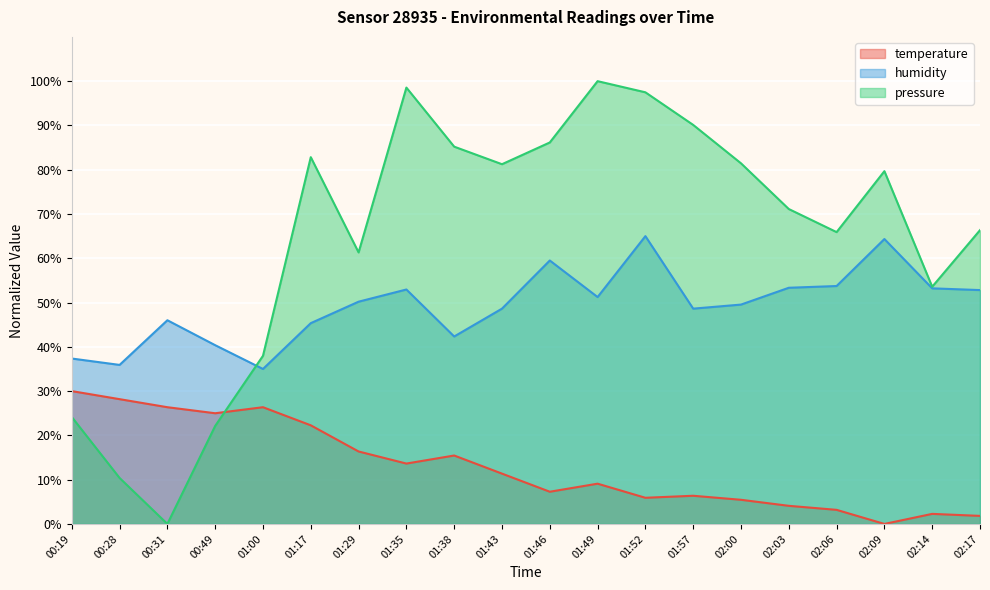

True or false: humidity has a value of 41.5 at 01:46.

False